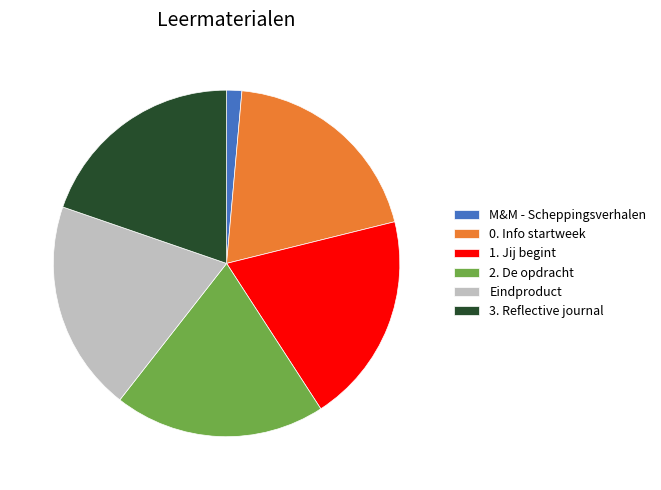

True or false: 0. Info startweek accounts for 29% of the total.

False